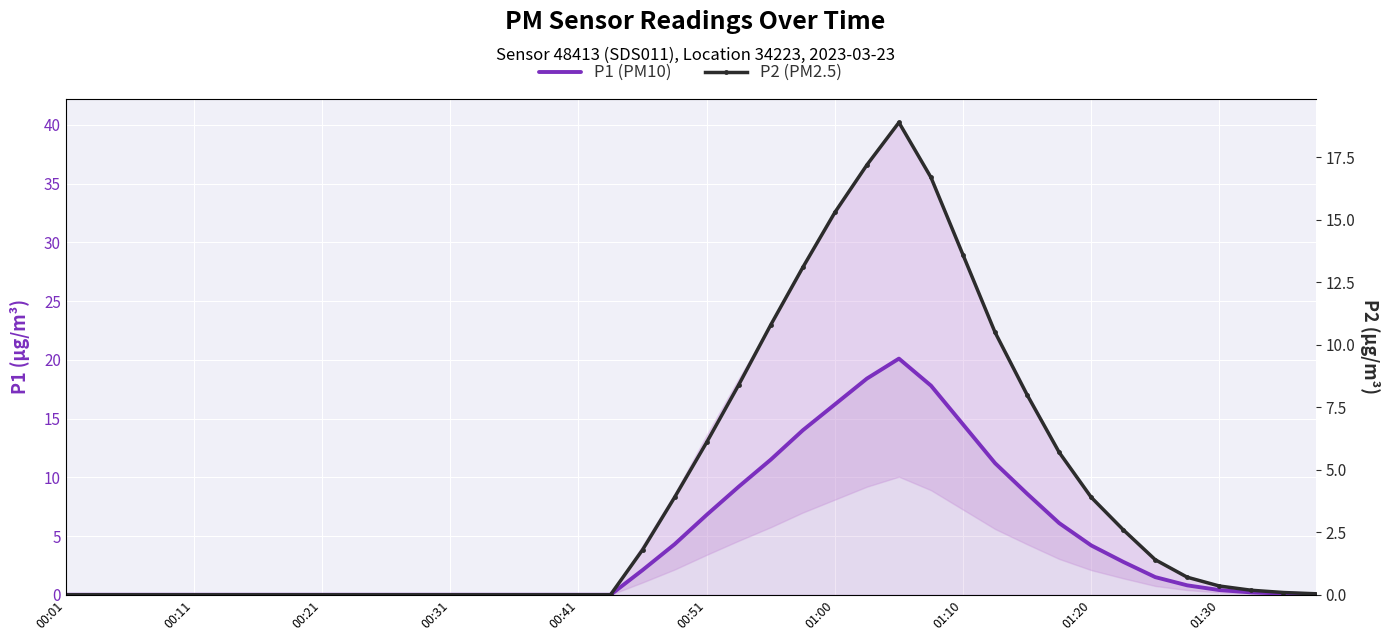

How many interior local peaks does the P1 (PM10) series have?

1